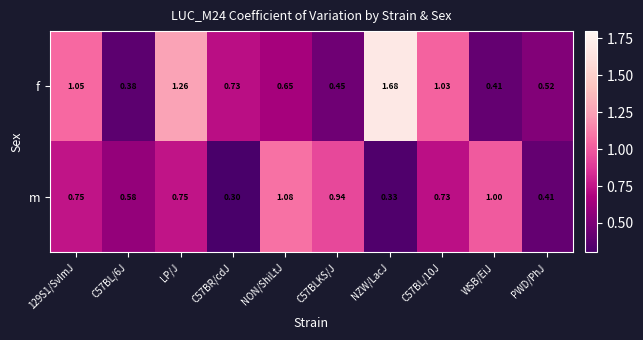

Which series has the largest range (max minus min)?

f